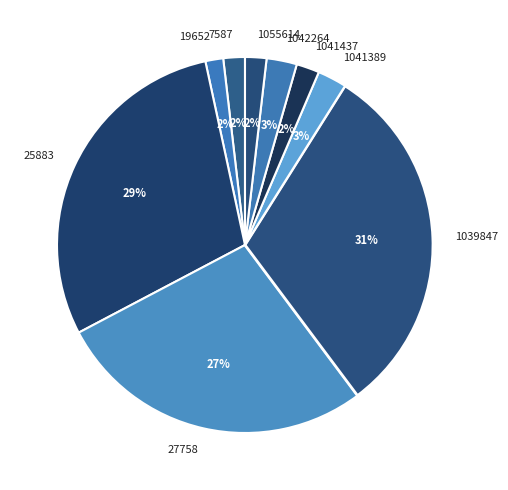

True or false: 1041437 accounts for 14% of the total.

False